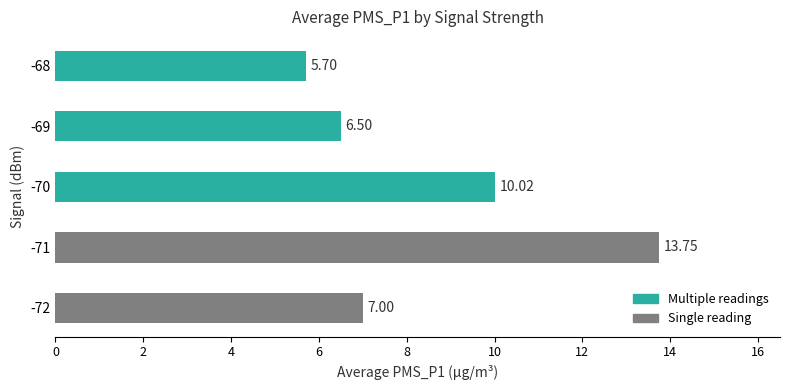

Rank the categories by value from lowest to highest.

-68, -69, -72, -70, -71